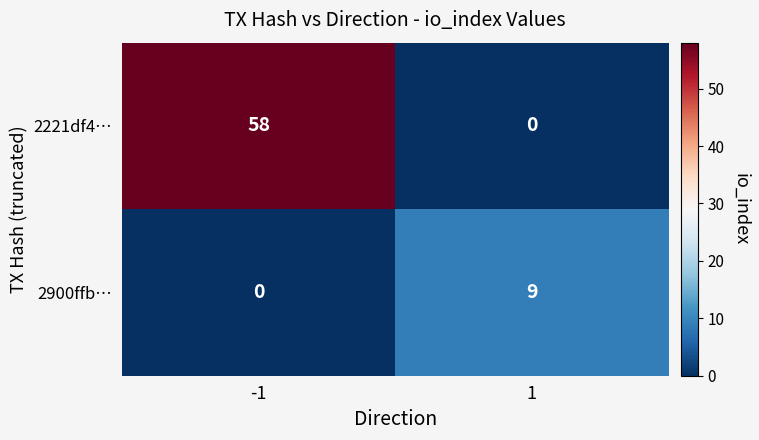

What is the spread (max minus min) of values at 1?

9